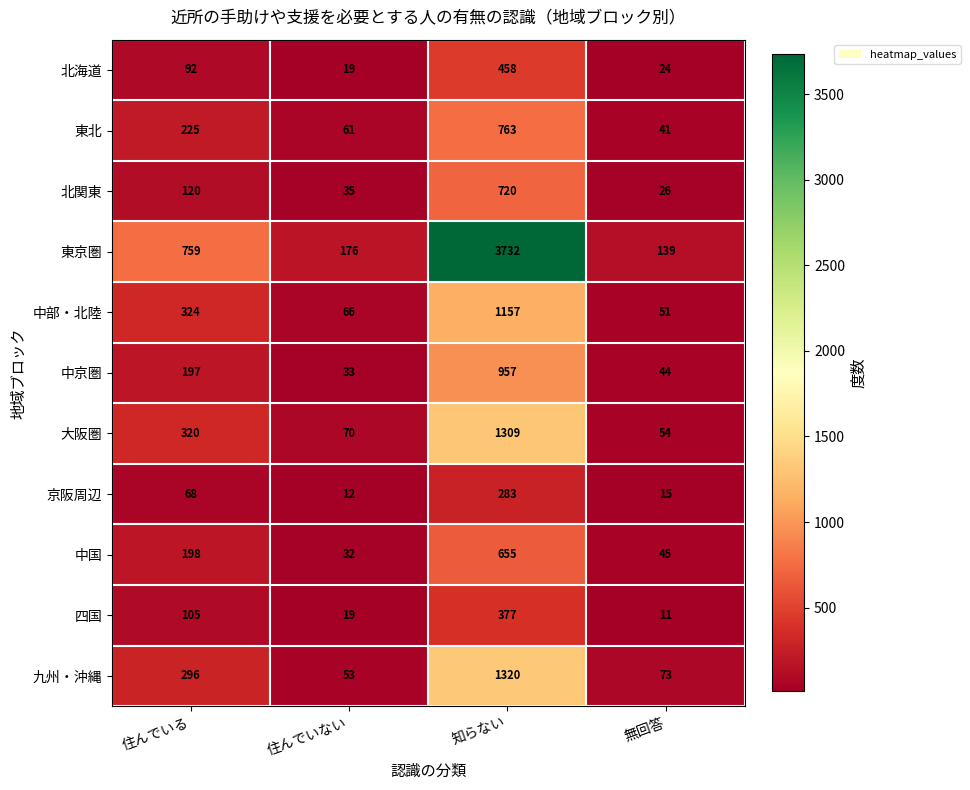

What is the difference between the highest and lowest values at 住んでいない?

164